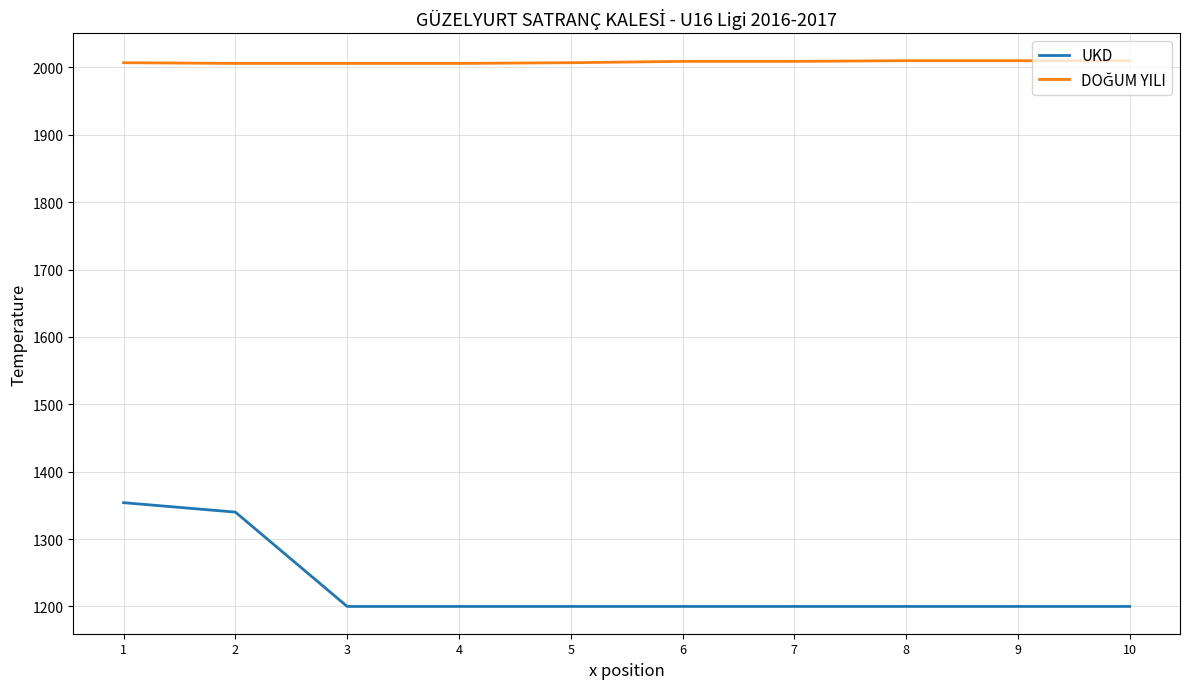

What is the average value of the UKD series?

1229